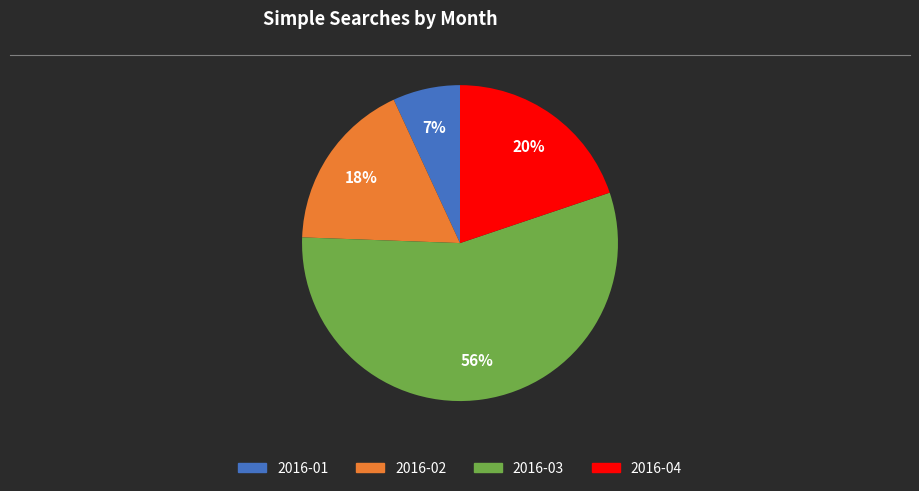

Count the number of slices in the pie.

4